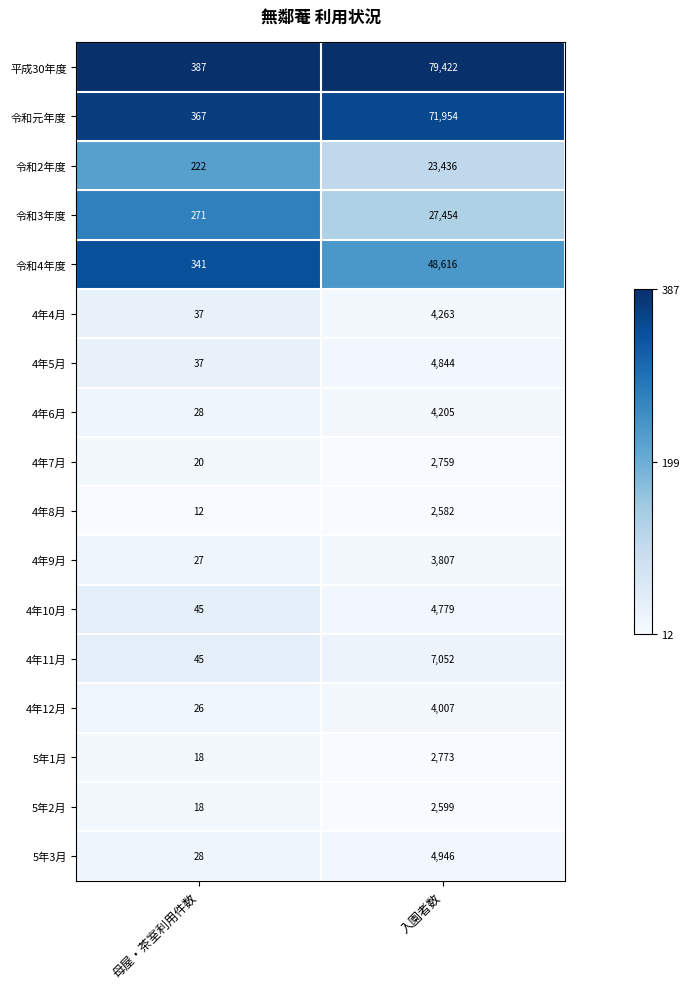

What is the difference between the maximum and minimum values in the 令和4年度 series?

48275